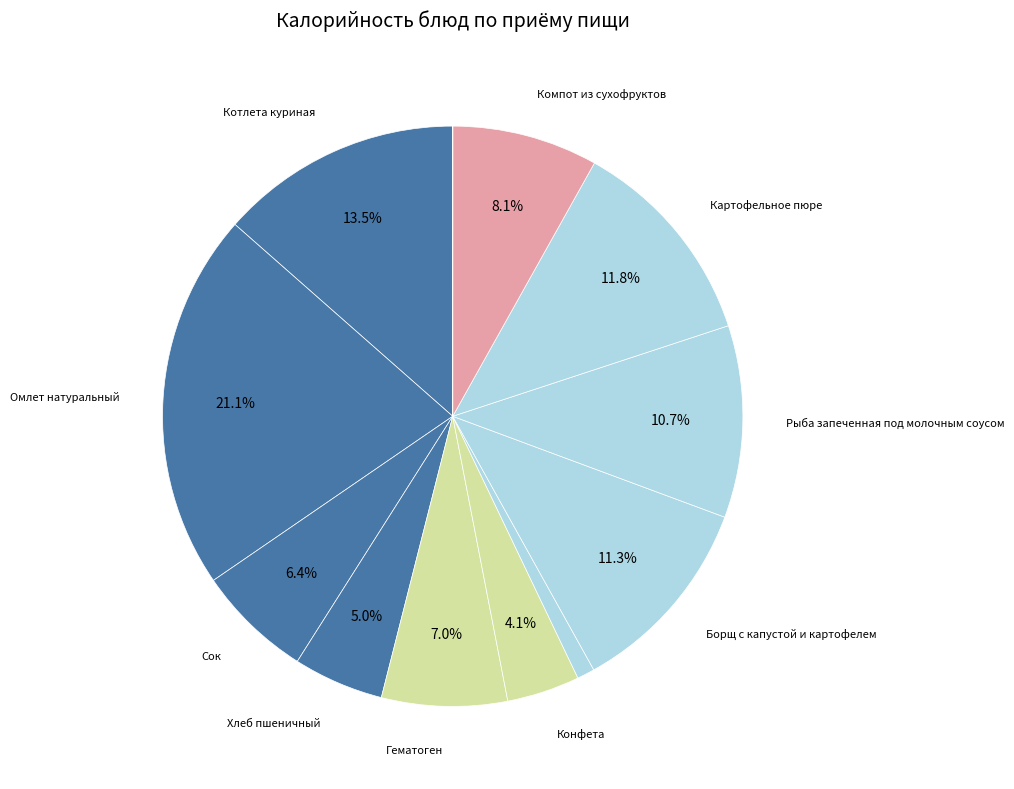

To the nearest percent, what is the difference between the largest and smallest slice percentages?

21%